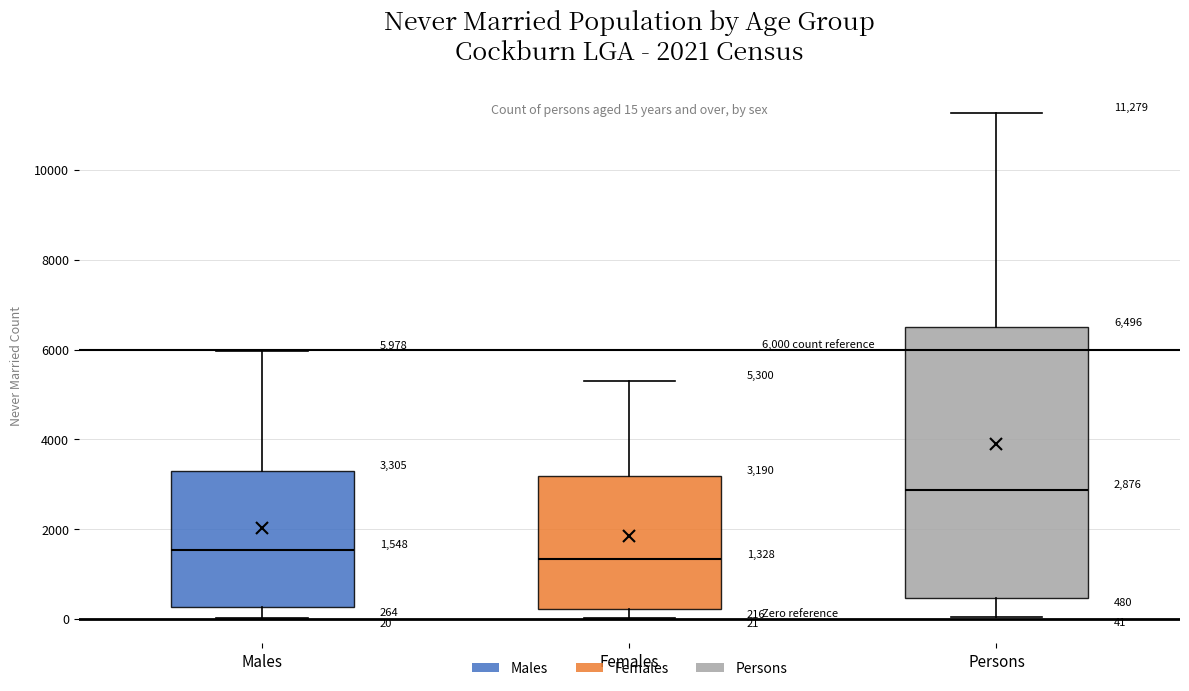

Which box is the tallest, from its lower edge to its upper edge?

Persons